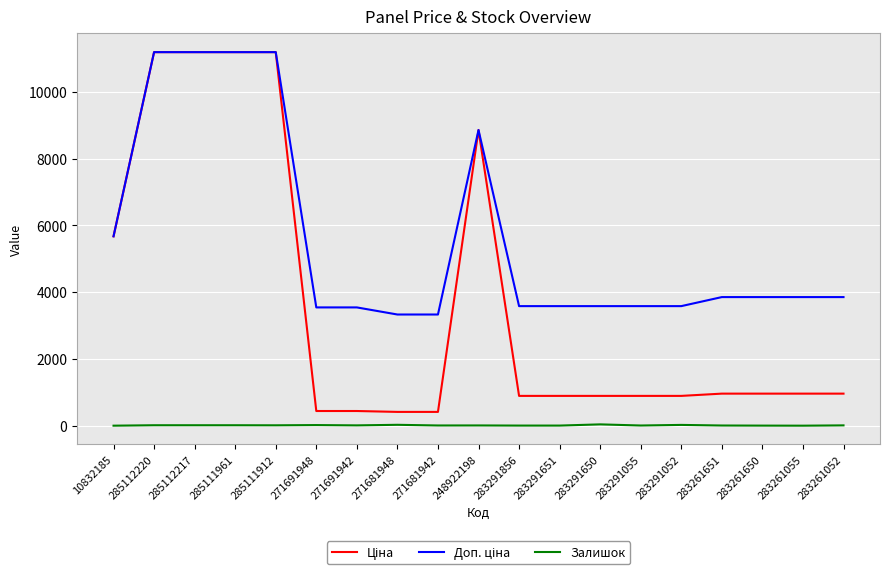

Is it true that Залишок equals 13.0 at 271691942?

True